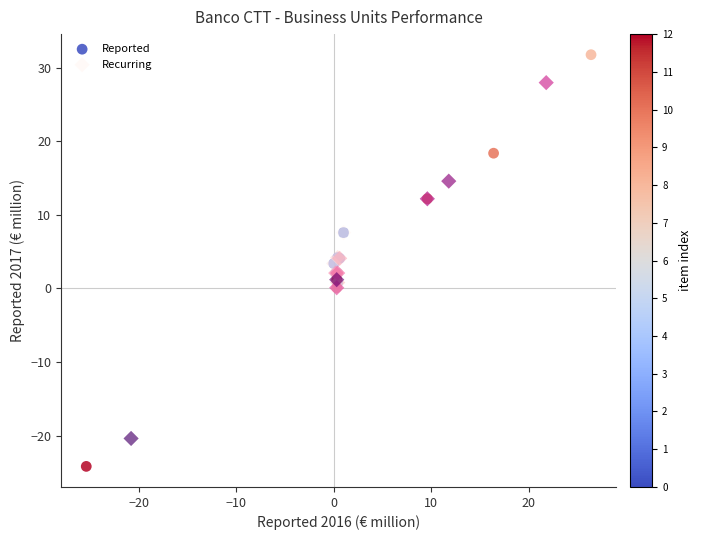

Which series has the largest Y range (max minus min)?

Reported